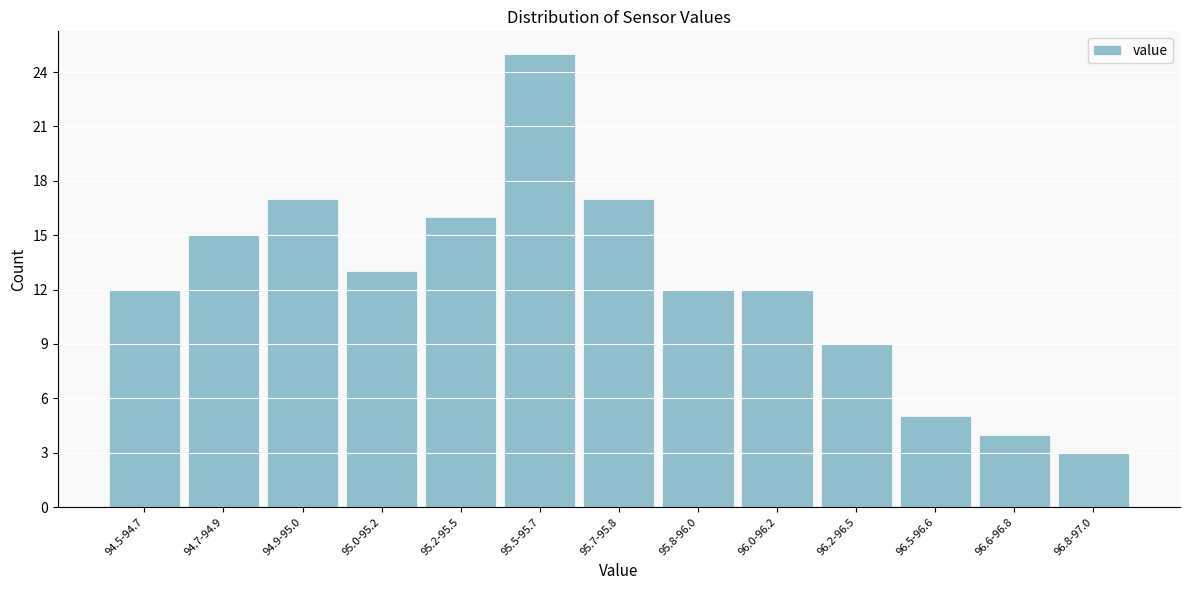

Reading right to left, list all the values displayed in this chart.

3	4	5	9	12	12	17	25	16	13	17	15	12